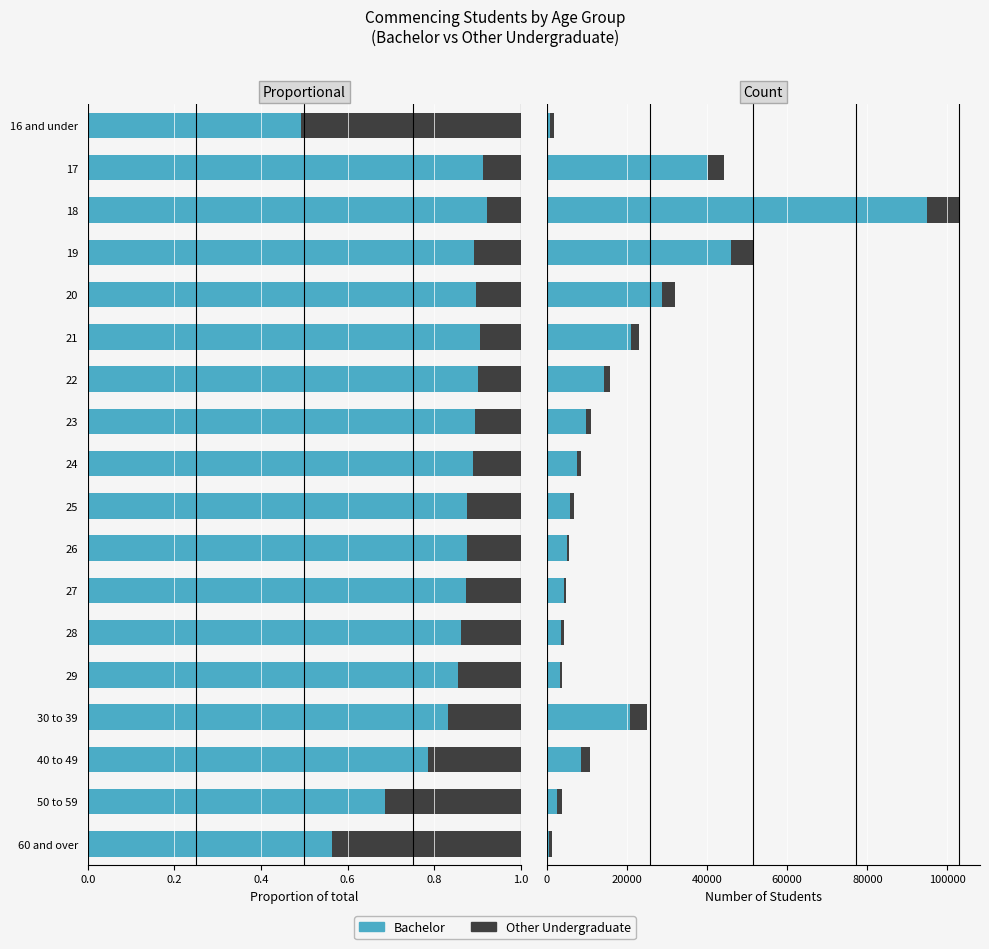

What is the smallest value displayed?

529